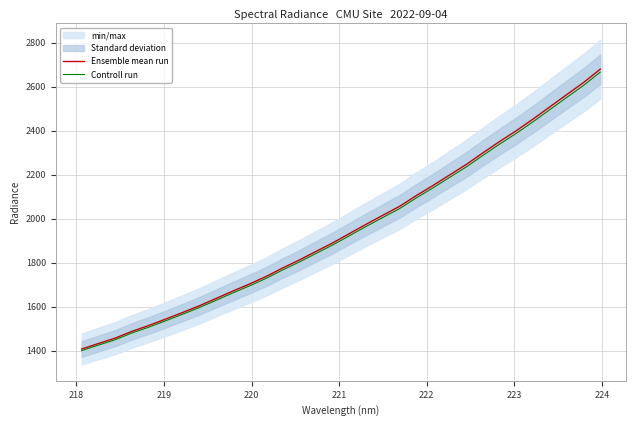

True or false: Ensemble mean run and Controll run cross at least once.

False